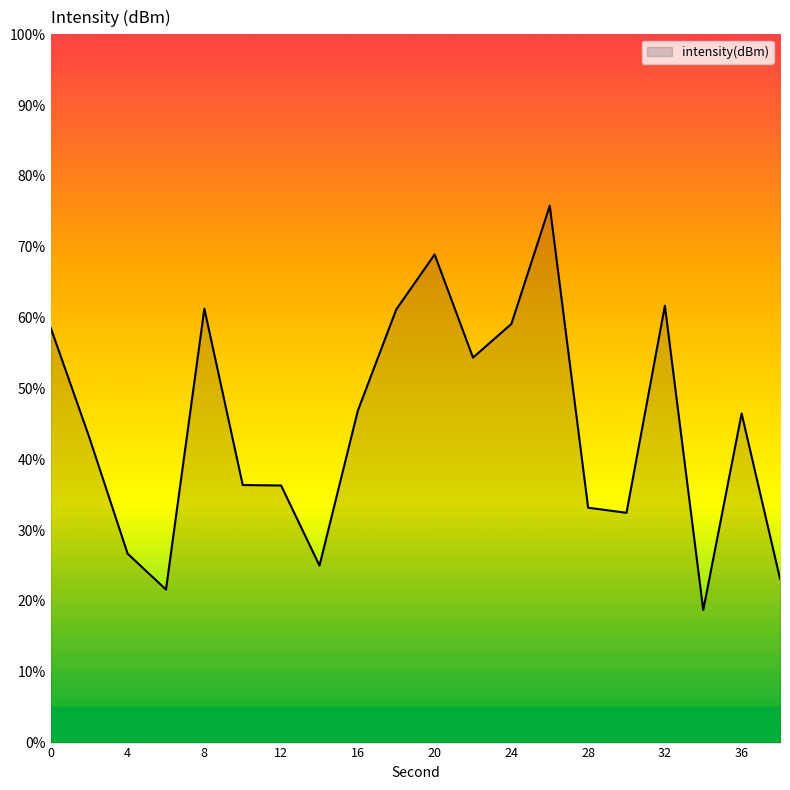

What is the minimum value shown in the chart?

18.7